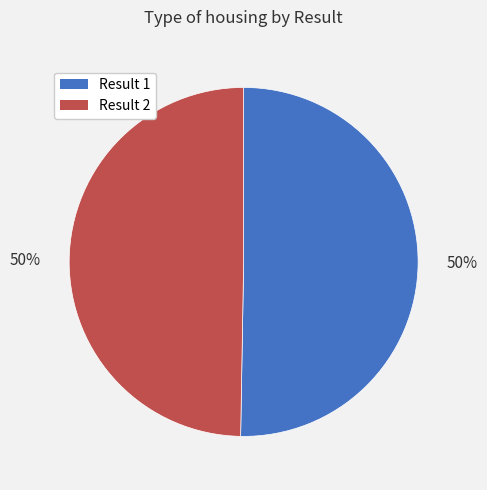

To the nearest percent, what is the average slice percentage?

50%